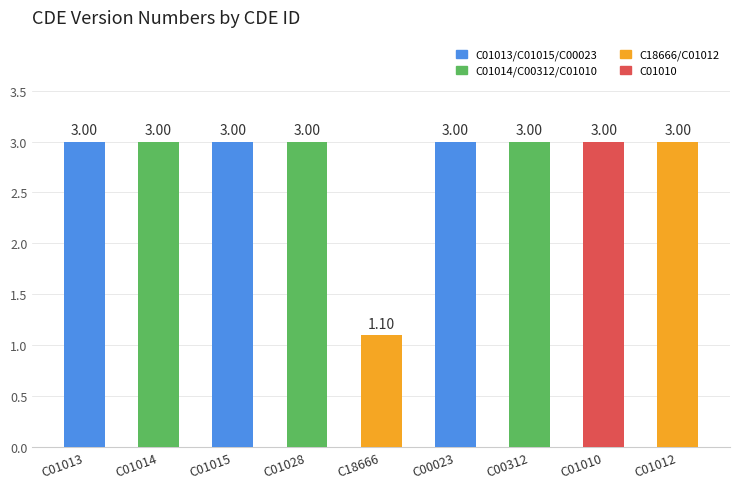

What is the sum of all values?

25.1